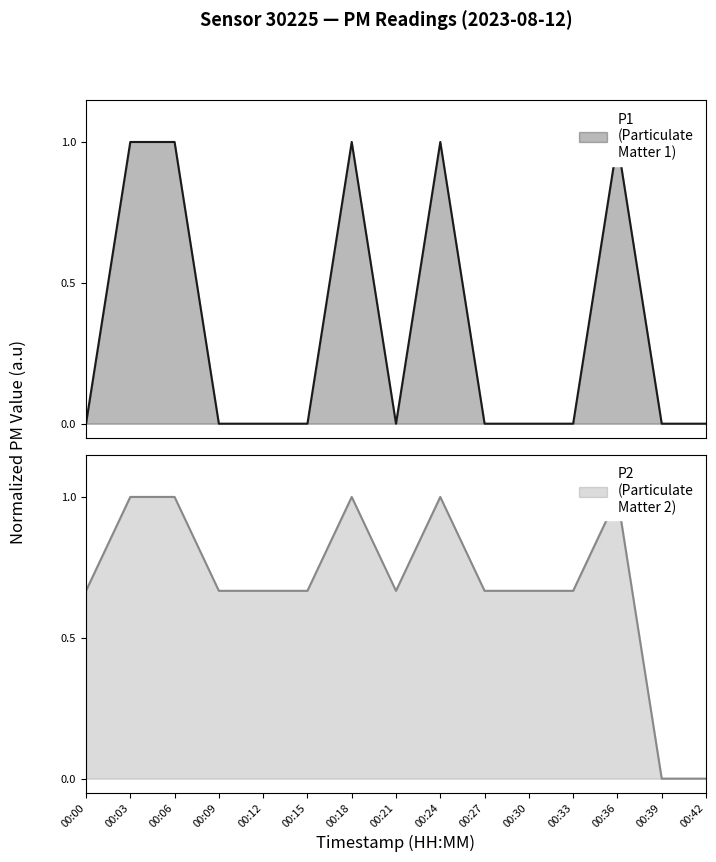

How many lines are shown in the chart?

2